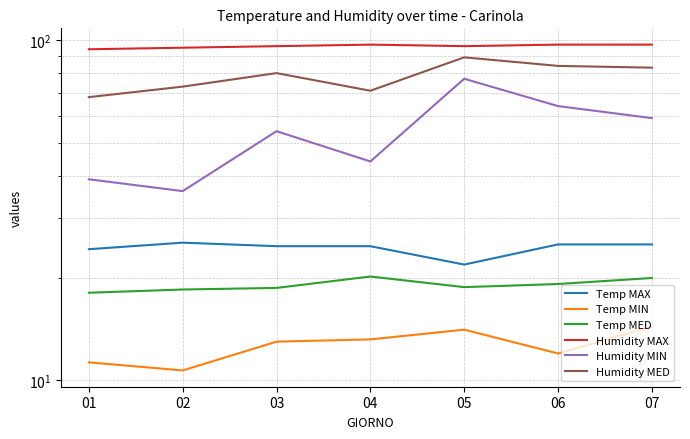

Reading left to right, transcribe all the data shown in this chart.

Temp MAX: 24.3	25.4	24.8	24.8	21.9	25.1	25.1
Temp MIN: 11.3	10.7	13.0	13.2	14.1	12.0	14.4
Temp MED: 18.1	18.5	18.7	20.2	18.8	19.2	20.0
Humidity MAX: 94.0	95.0	96.0	97.0	96.0	97.0	97.0
Humidity MIN: 39.0	36.0	54.0	44.0	77.0	64.0	59.0
Humidity MED: 68.0	73.0	80.0	71.0	89.0	84.0	83.0